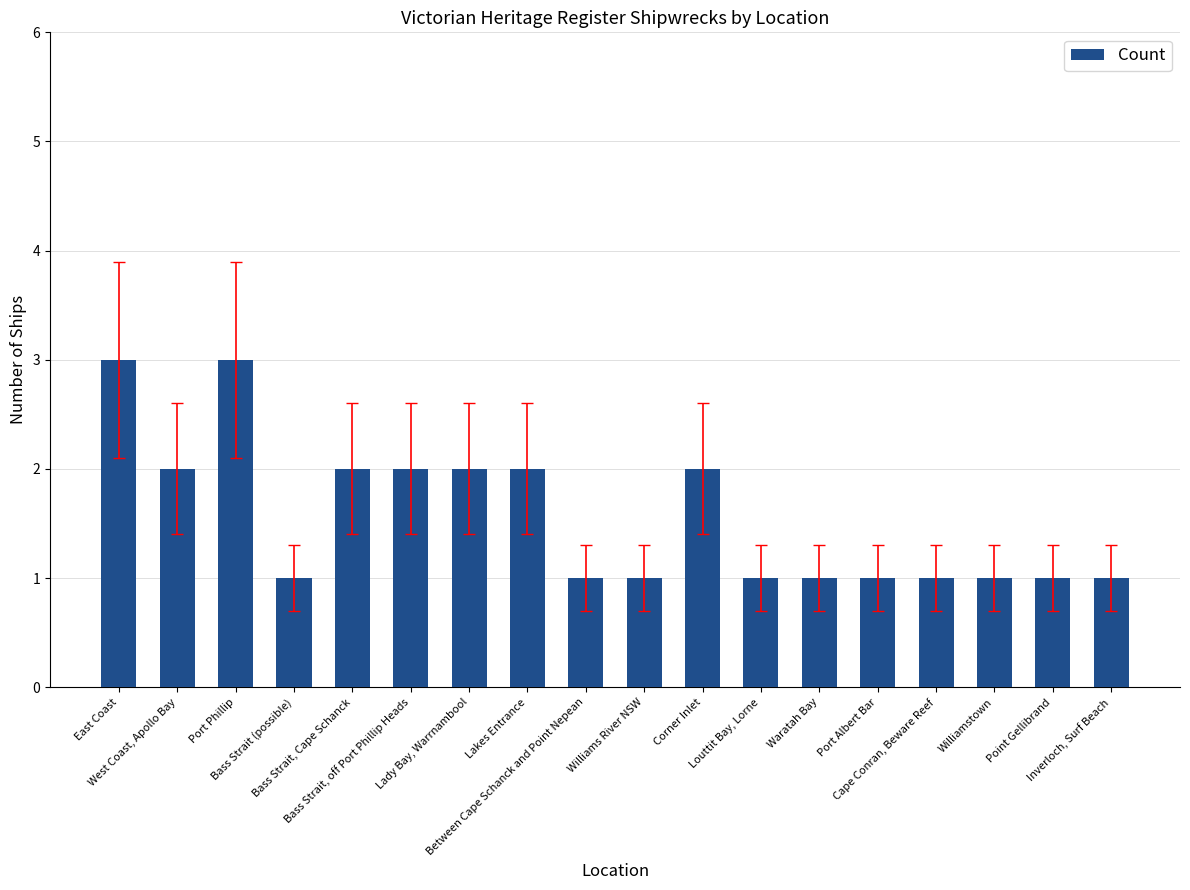

What position from the left is Bass Strait, Cape Schanck?

5